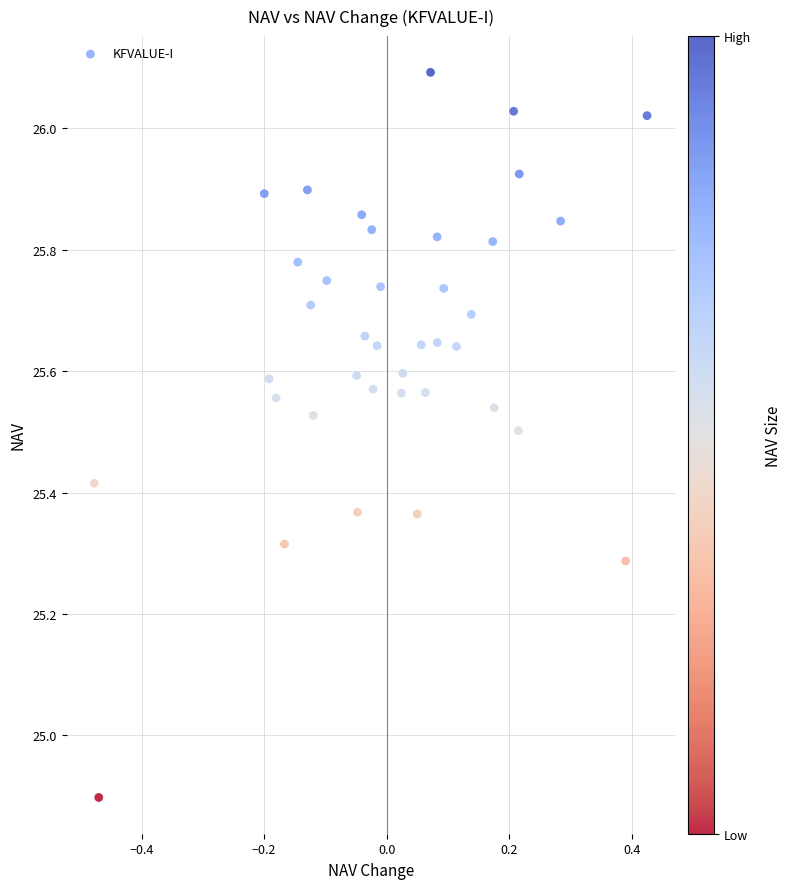

What Y value in the scatter plot is closest to 25?

24.9